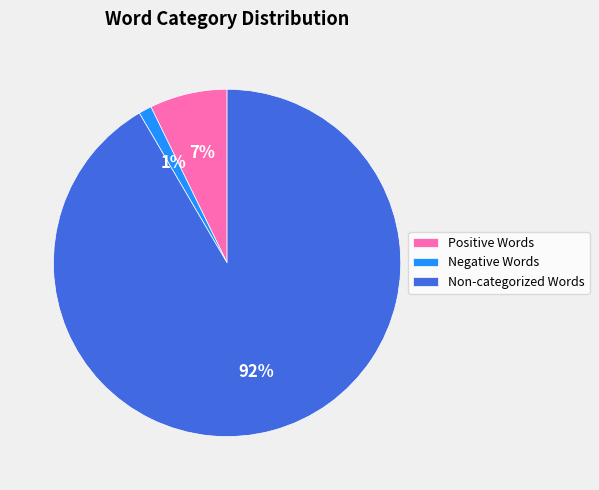

Is it true that Negative Words is 7% of the pie?

False